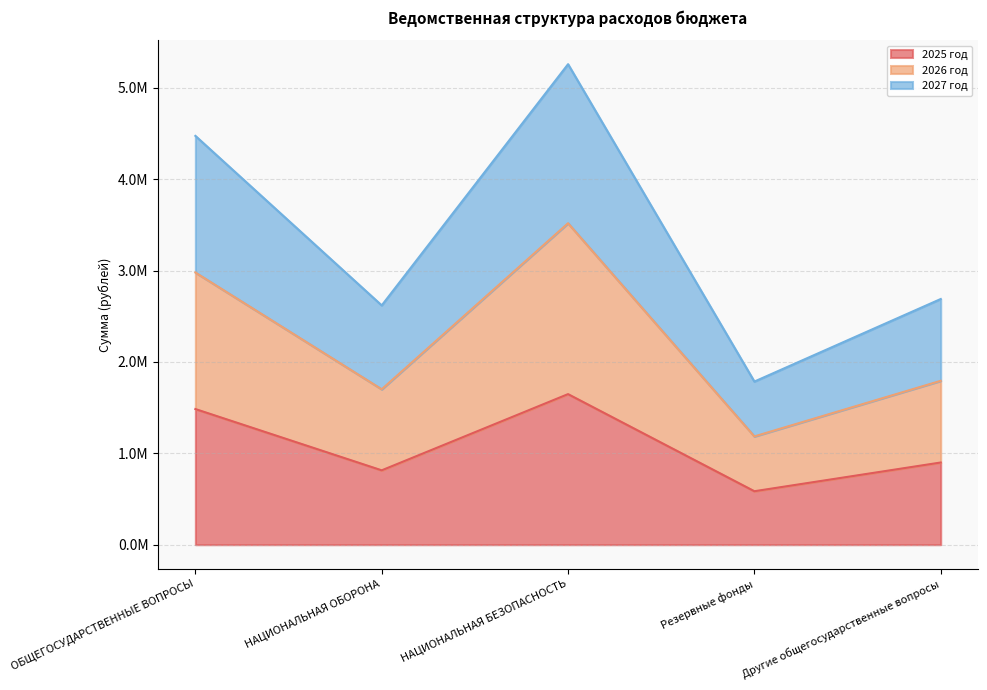

Does the chart display data point markers on the line(s)?

No